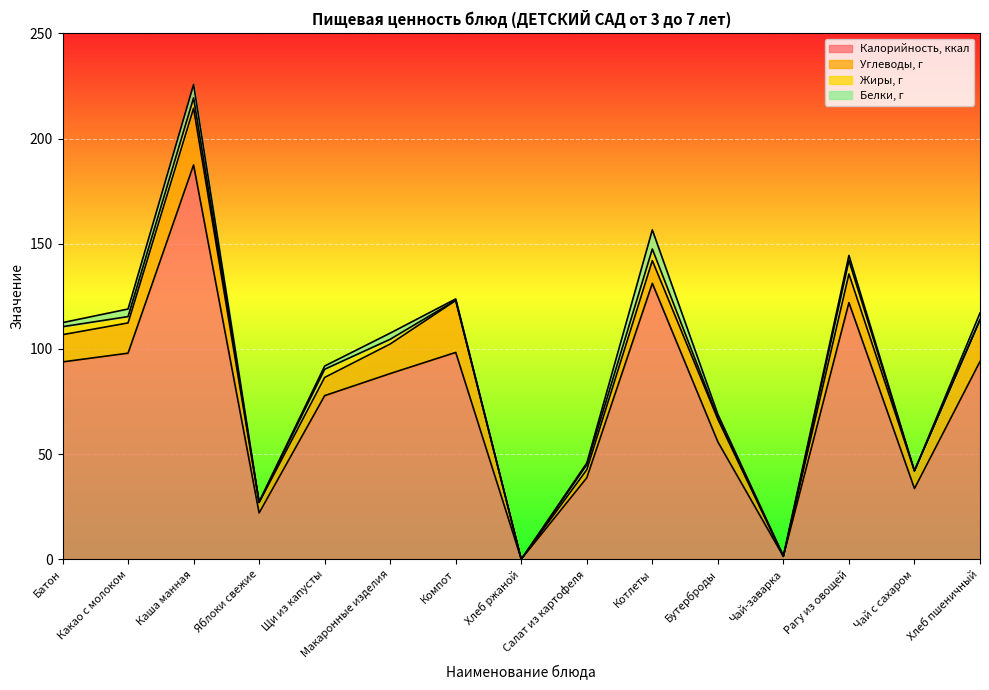

True or false: Калорийность, ккал and Углеводы, г intersect in this chart.

False